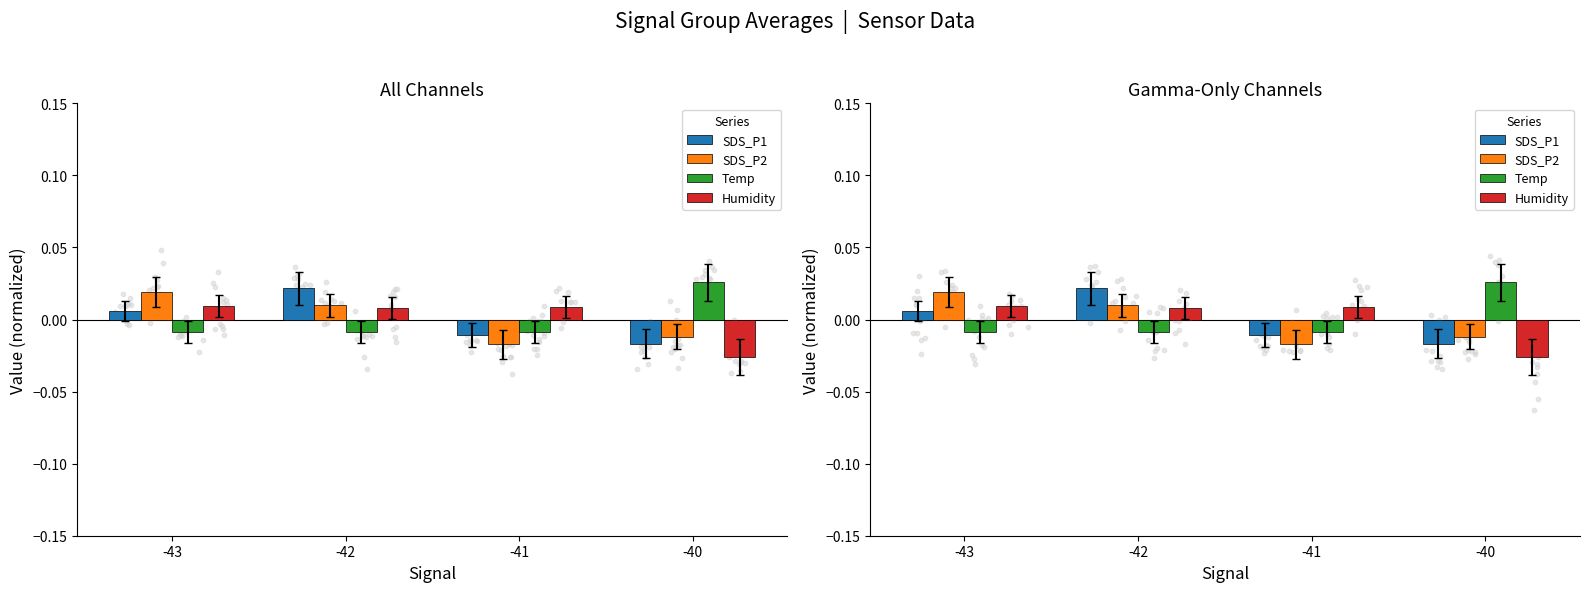

Which series reaches the minimum Y coordinate?

Humidity